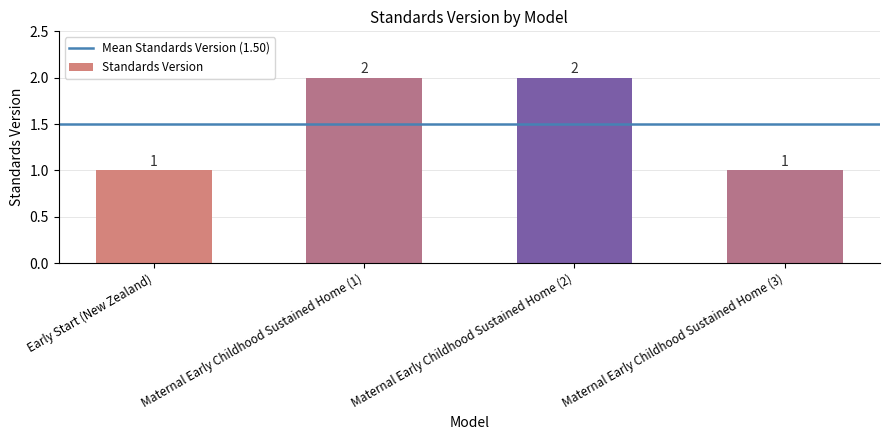

How many bars are there in total?

4